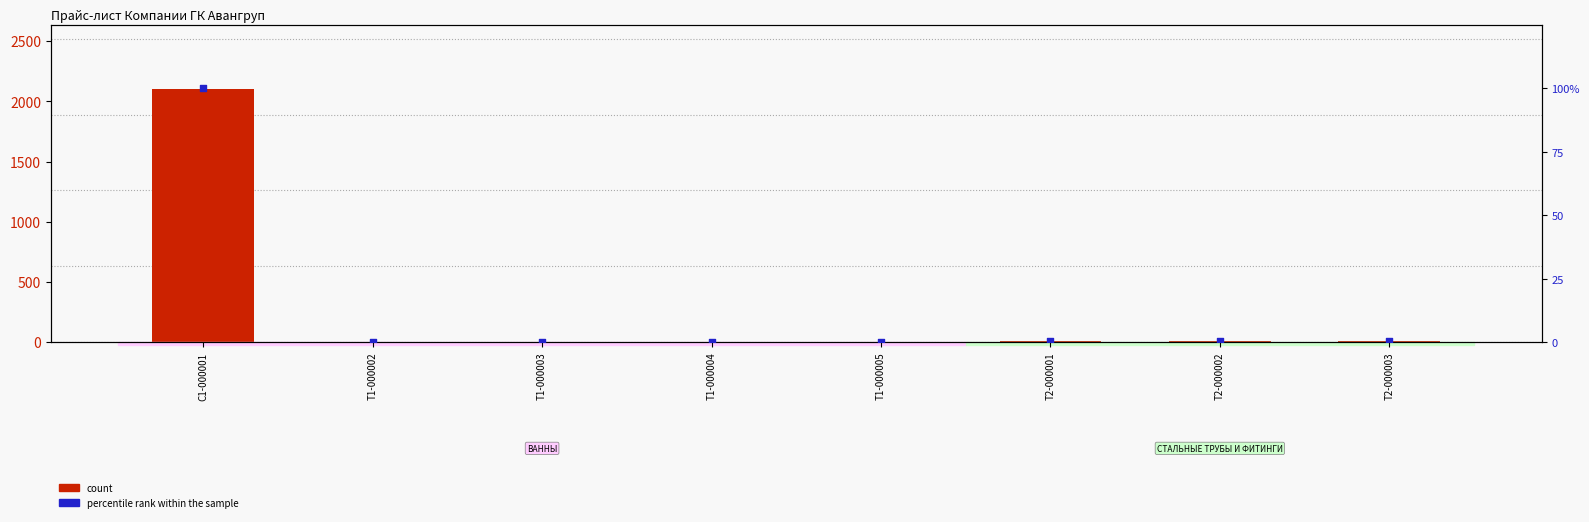

What is the total value across all series at Т2-000001?

9.4